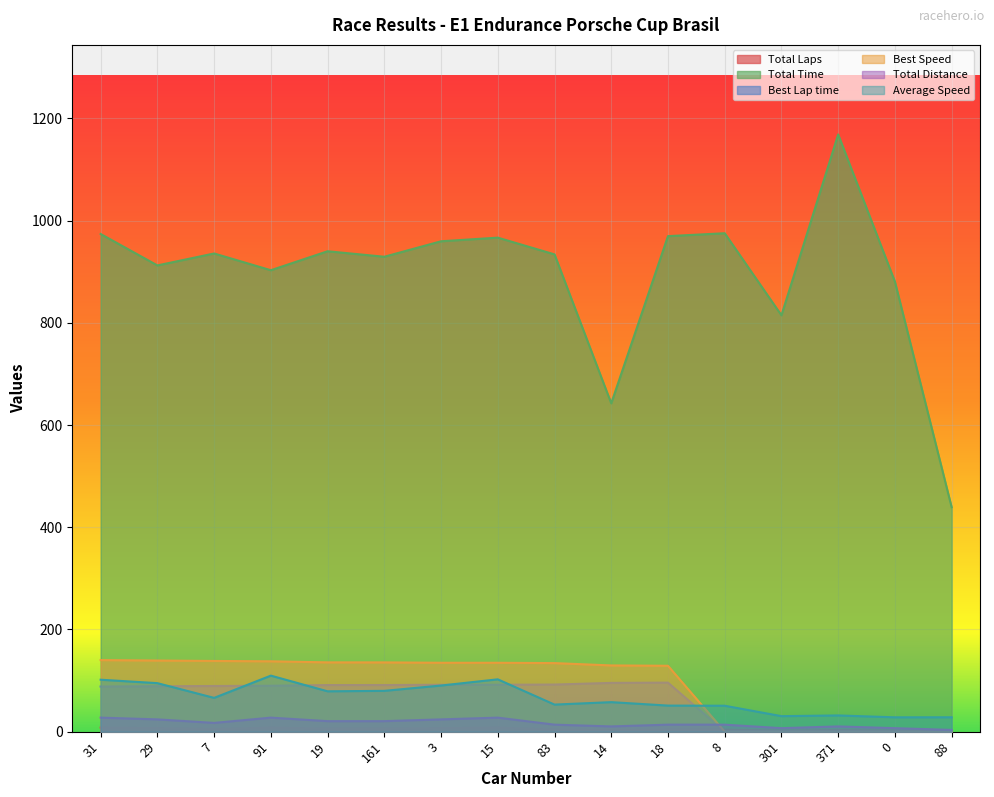

Where does the Best Lap time series first go above 89?

7